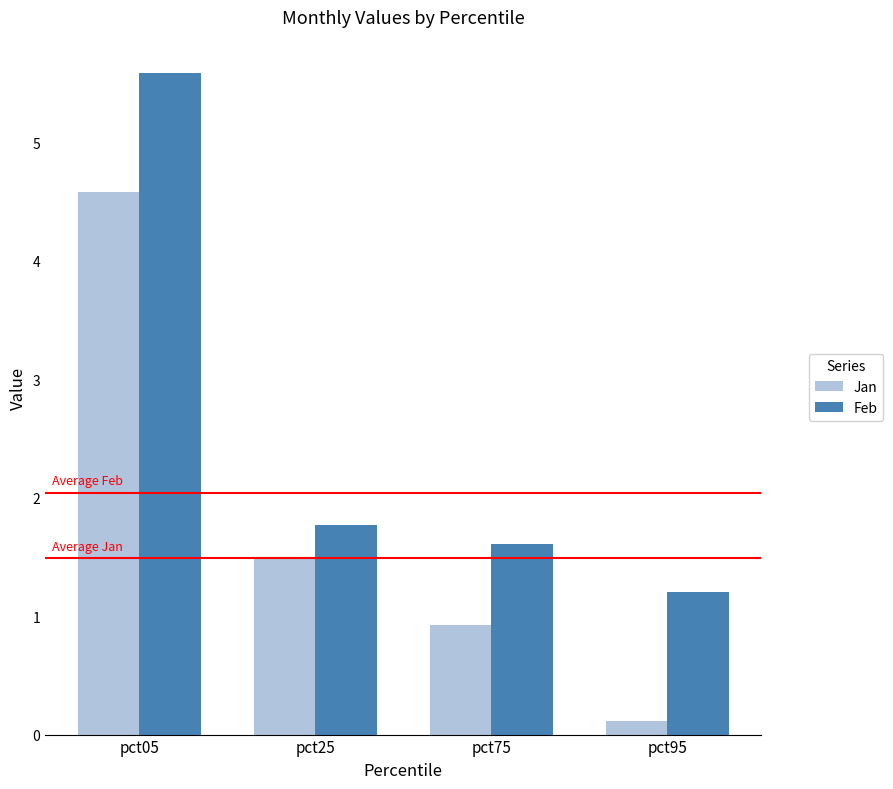

True or false: Feb has a value of 1.2 at pct95.

True